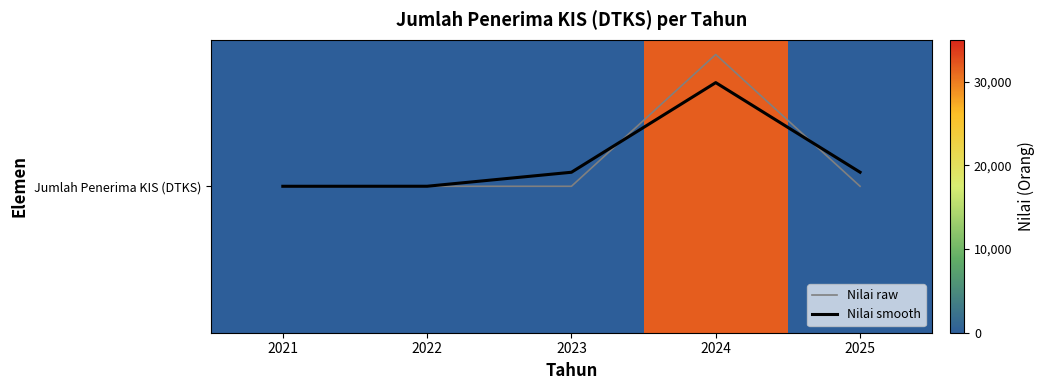

Does the chart have visible grid lines?

No